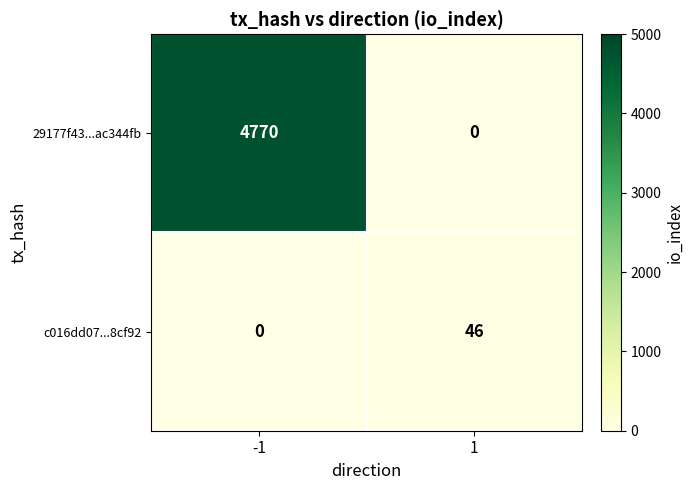

At 1, list the series in order from smallest to largest.

29177f43...ac344fb, c016dd07...8cf92